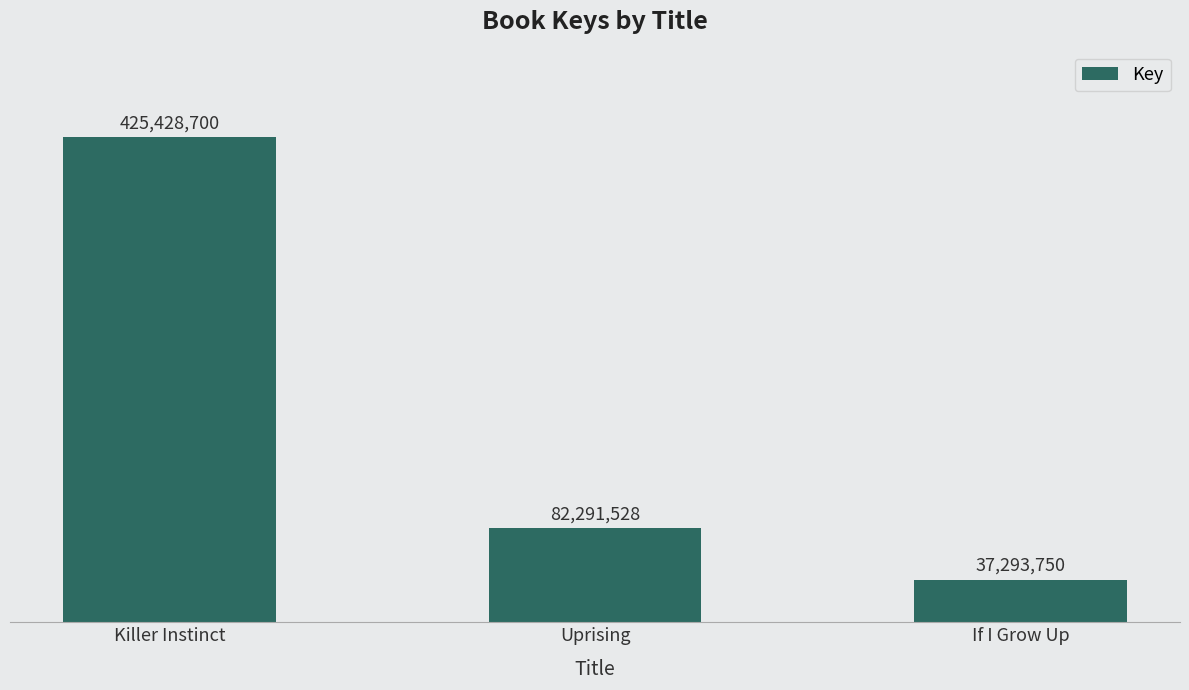

What is the greatest value displayed?

425428700